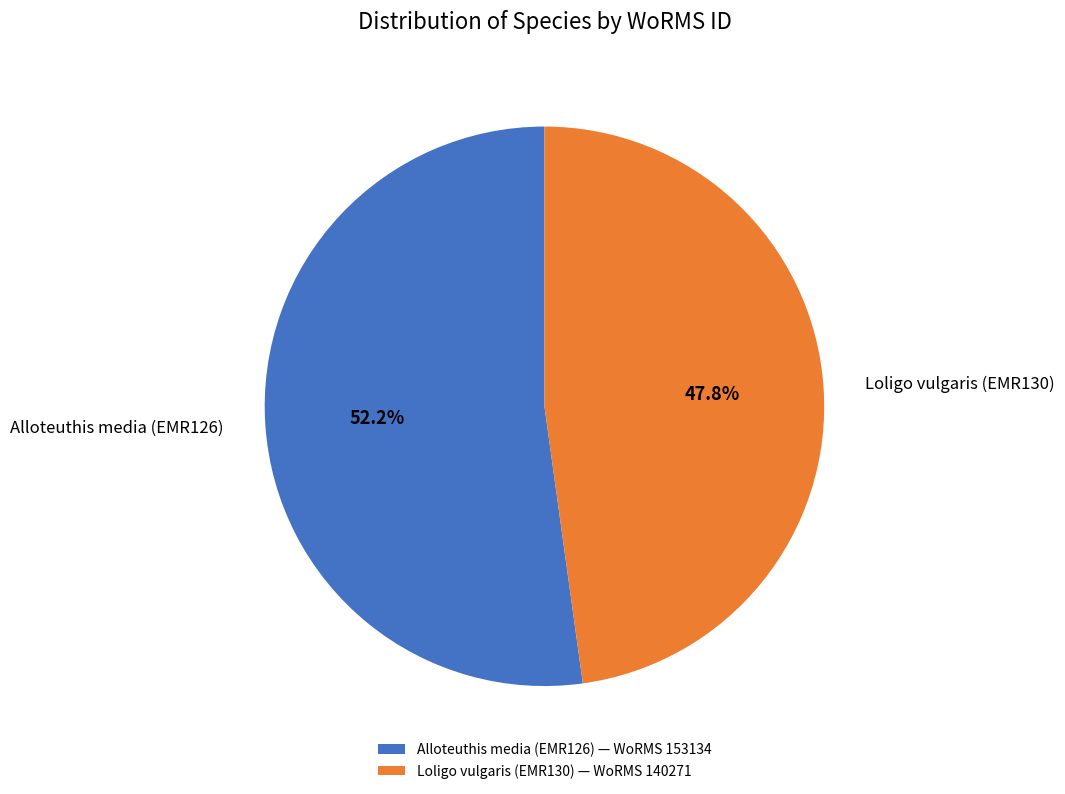

Which category accounts for the majority?

Alloteuthis media (EMR126)